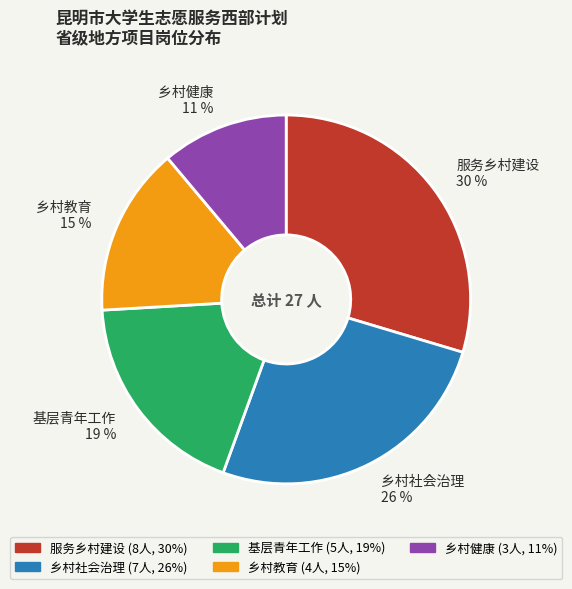

Which has a higher value, 乡村社会治理 26 % or 基层青年工作 19 %?

乡村社会治理 26 %